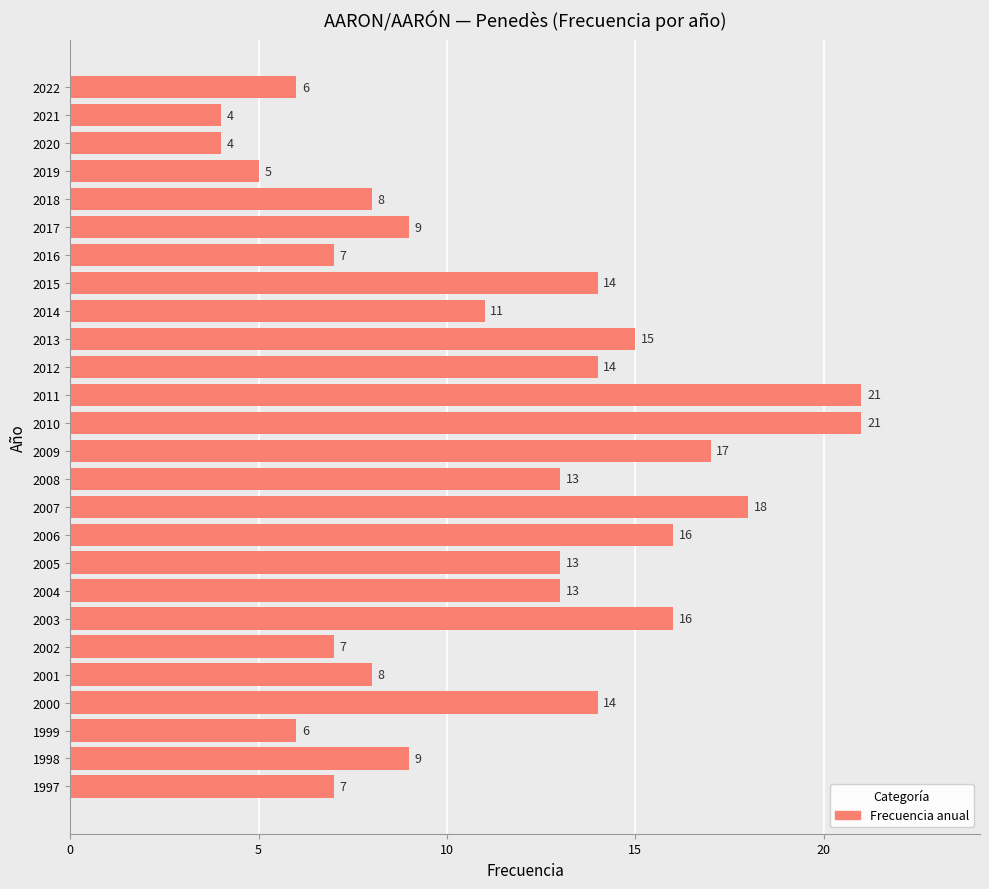

What is the greatest value displayed?

21